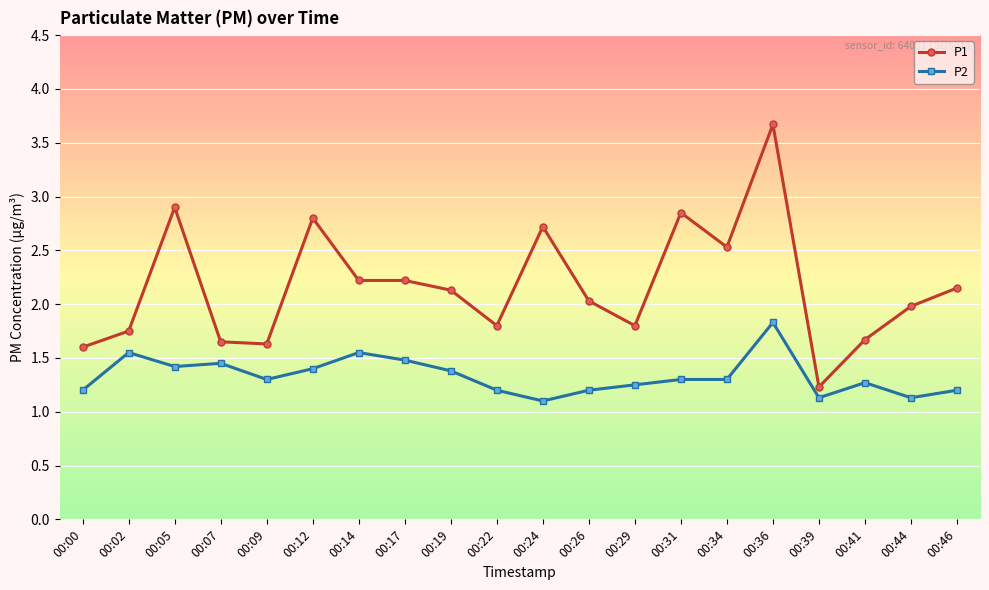

True or false: P2 and P1 cross at least once.

False